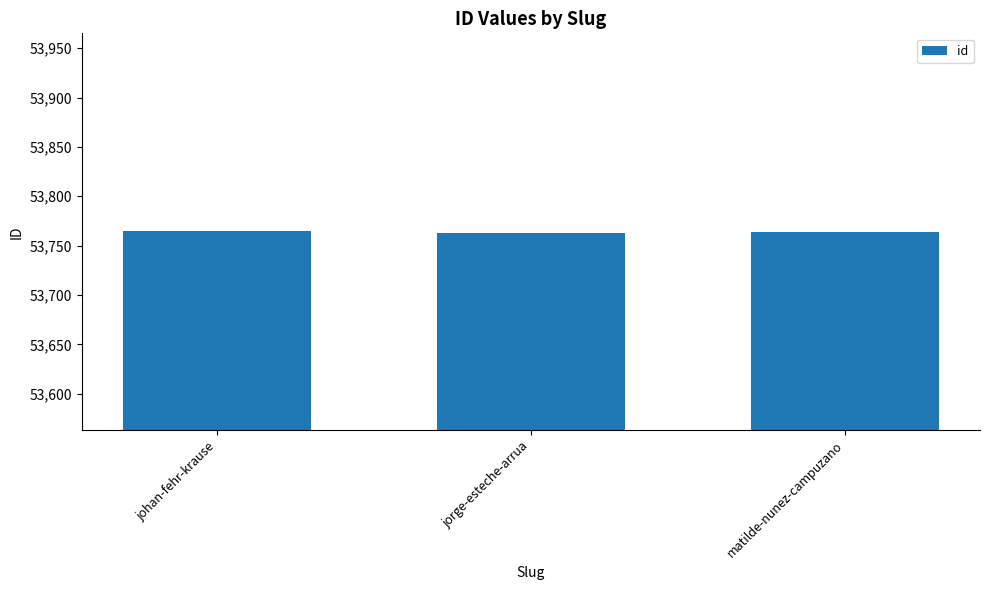

How many data points are less than 53764?

1